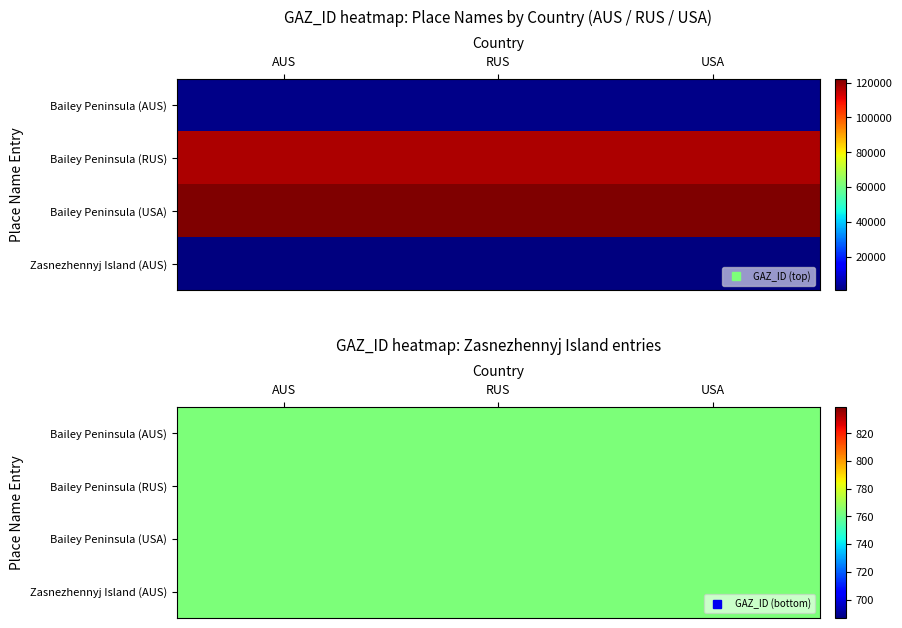

At which category is the sum across all series the highest?

AUS